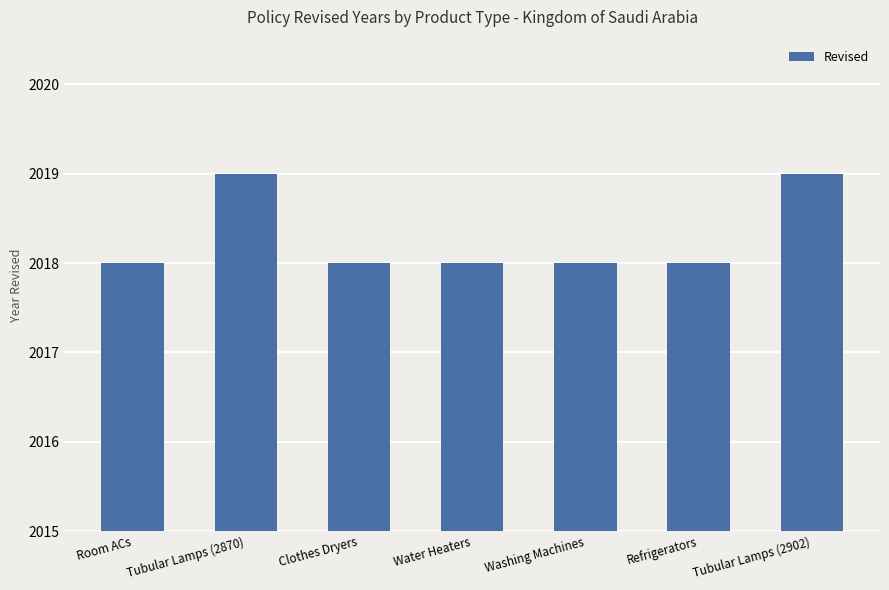

Reading left to right, extract all data points from this chart.

Room ACs=2018	Tubular Lamps (2870)=2019	Clothes Dryers=2018	Water Heaters=2018	Washing Machines=2018	Refrigerators=2018	Tubular Lamps (2902)=2019